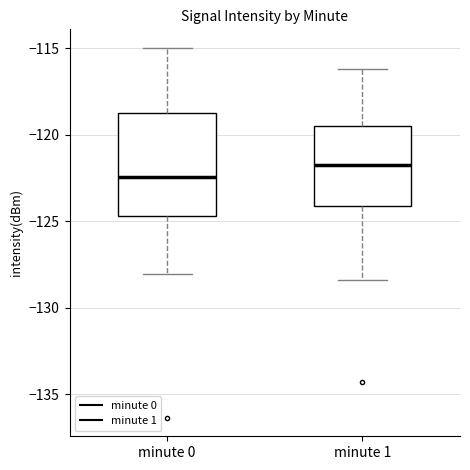

Reading left to right, read every box against the y-axis: the position of its median line, the range the box covers, and the ends of its whiskers. The values are not printed on the chart, so give them approximately, as read against the axis.

minute 0: median -122.5, box -124.5 to -119.0, whiskers -128.0 to -115.0
minute 1: median -121.5, box -124.0 to -119.5, whiskers -128.5 to -116.0